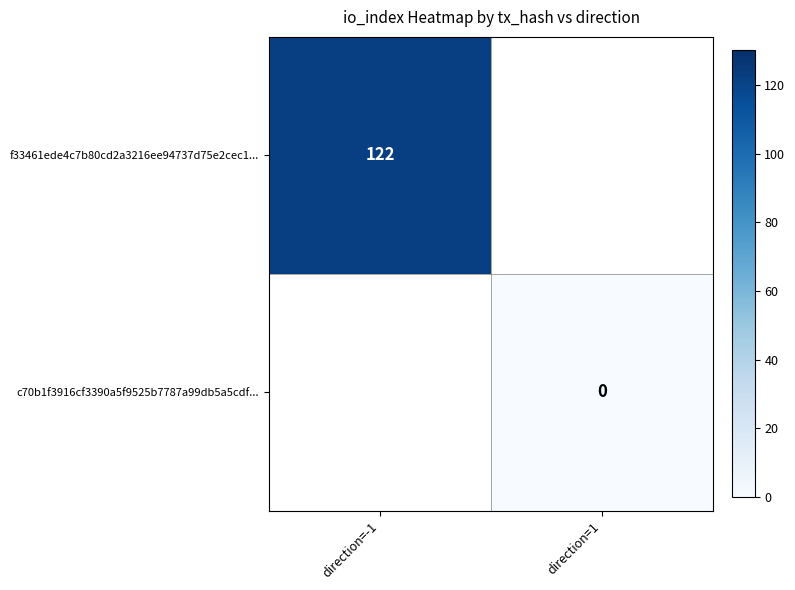

Which label corresponds to the smallest value in the chart?

direction=1